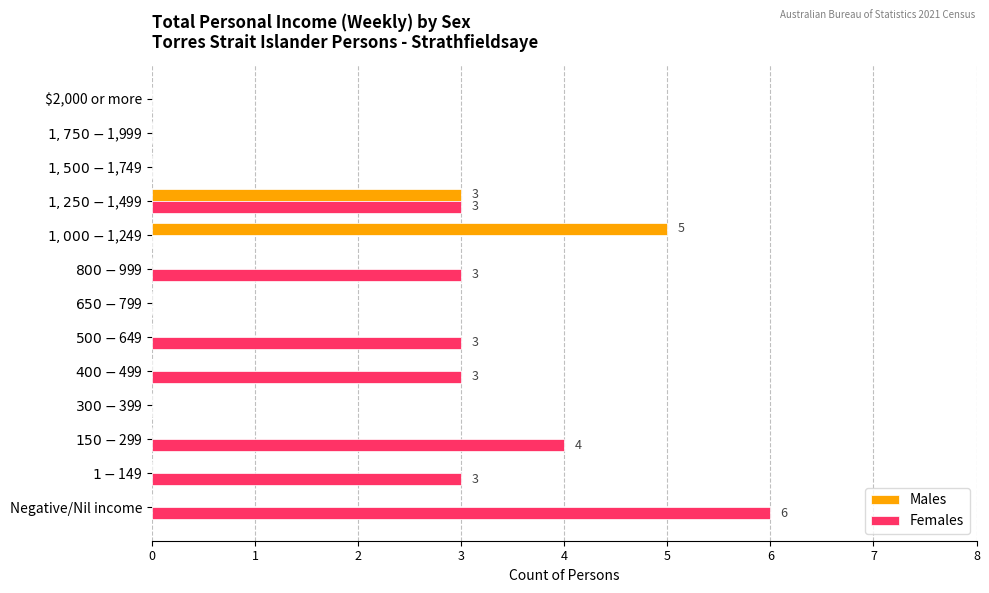

Which series has the largest total across all categories?

Females